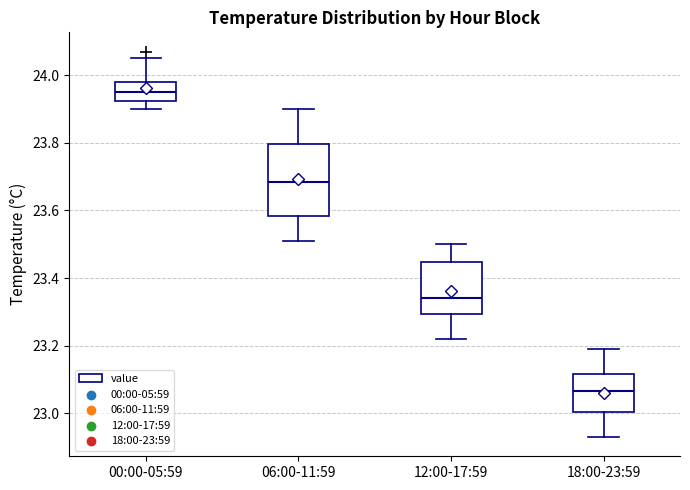

Reading left to right, read every box against the y-axis: the position of its median line, the range the box covers, and the ends of its whiskers. The values are not printed on the chart, so give them approximately, as read against the axis.

00:00-05:59: median 23.96, box 23.92 to 23.98, whiskers 23.90 to 24.06
06:00-11:59: median 23.68, box 23.58 to 23.80, whiskers 23.52 to 23.90
12:00-17:59: median 23.34, box 23.30 to 23.44, whiskers 23.22 to 23.50
18:00-23:59: median 23.06, box 23.00 to 23.12, whiskers 22.94 to 23.20